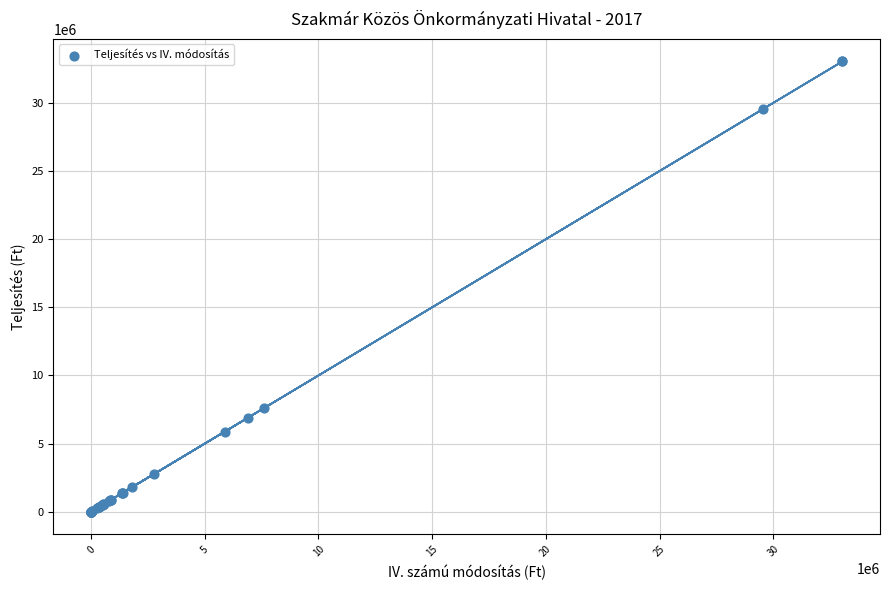

What Y value in the scatter plot is closest to 16519549?

7589051